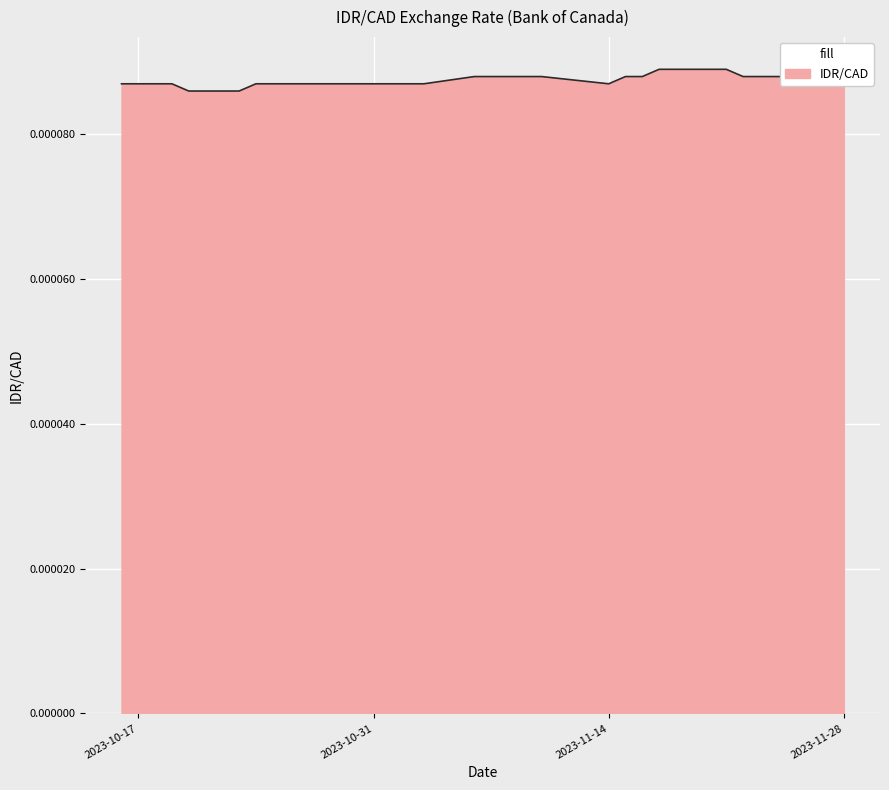

What is the label of the 11th point from the right?

2023-11-14